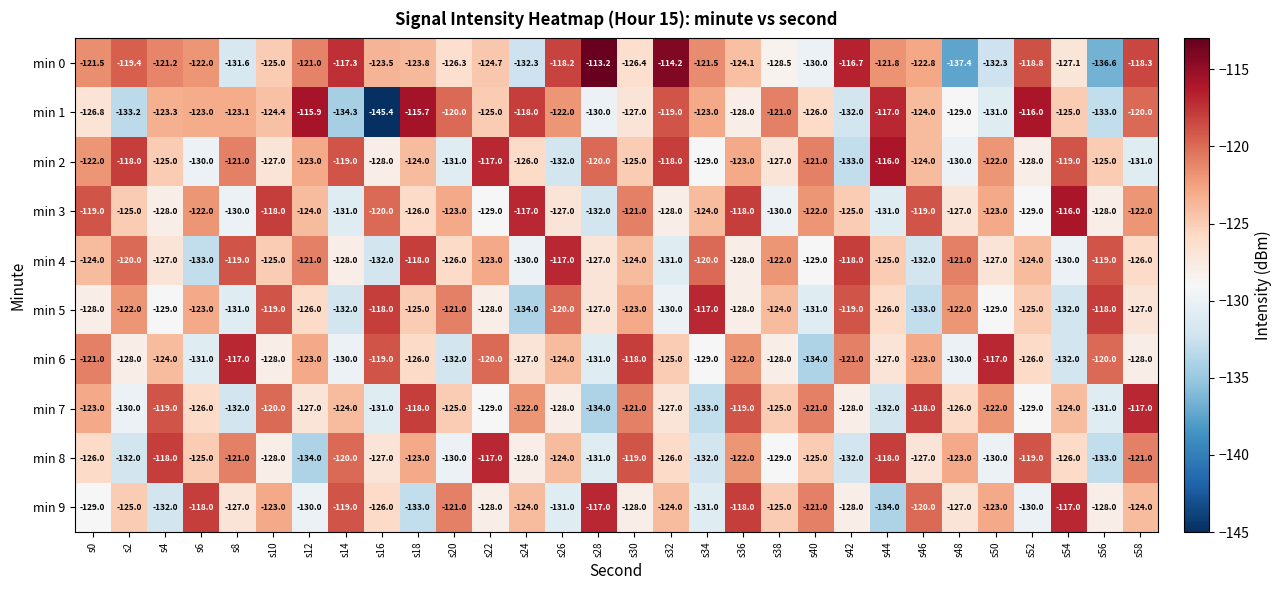

Which series changed the most between s8 and s24?

min 3